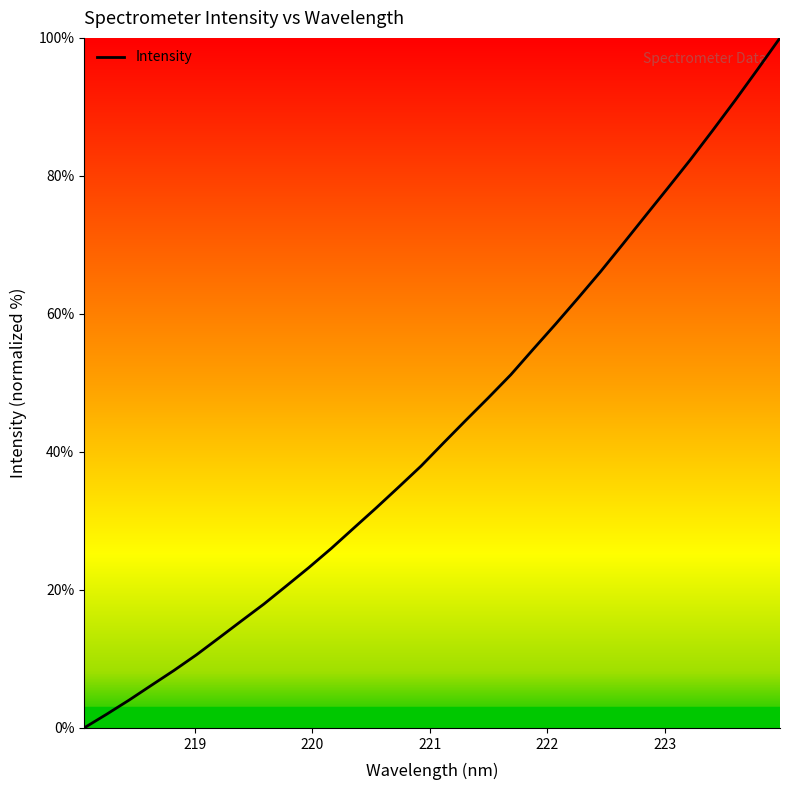

What is the difference between the maximum and minimum values?

100.0